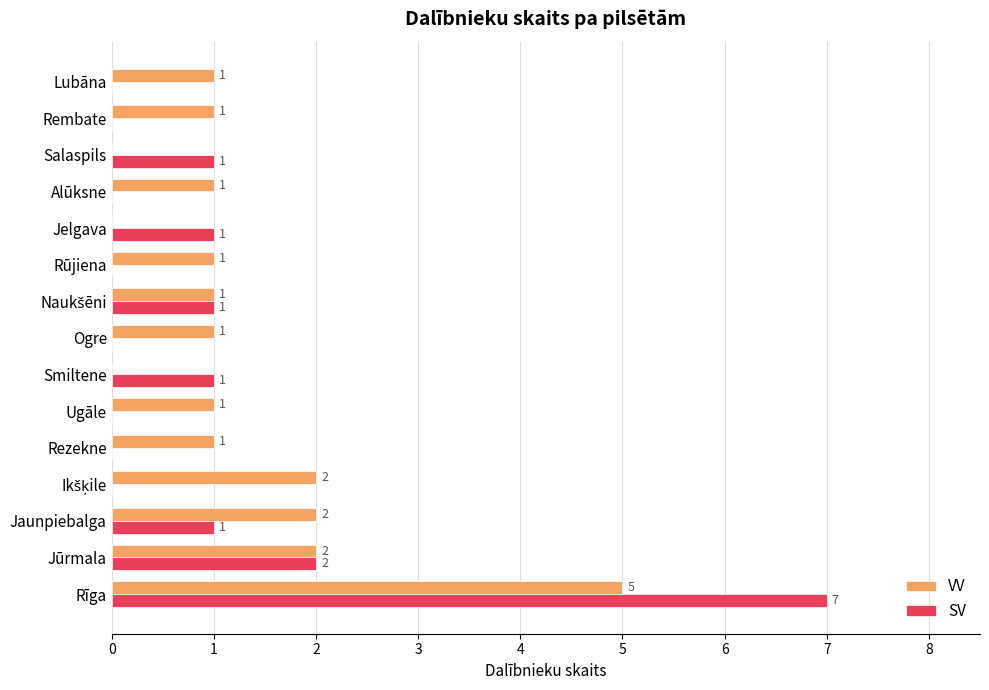

At which category is the sum across all series the highest?

Rīga